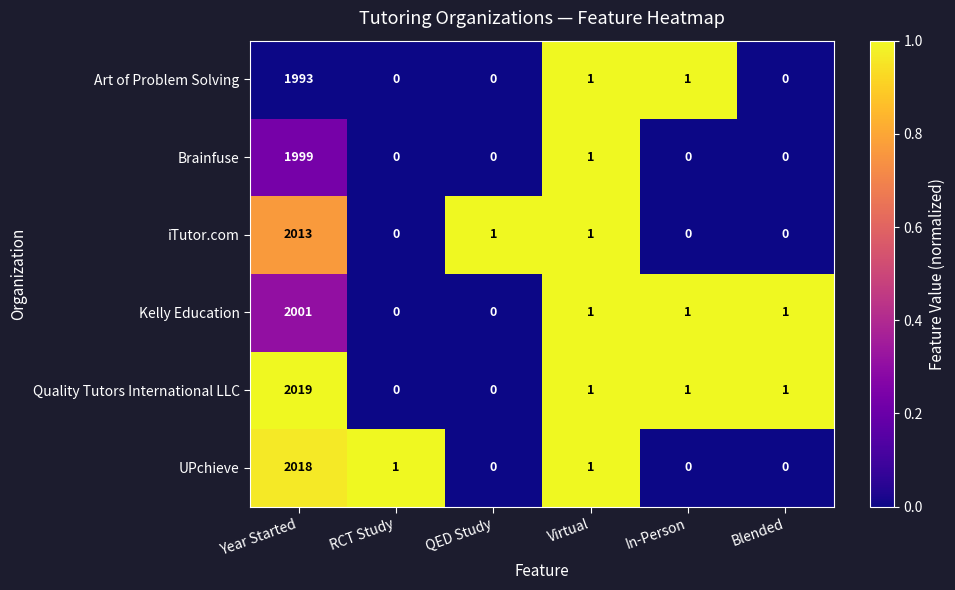

Which series has the widest spread of values?

Quality Tutors International LLC